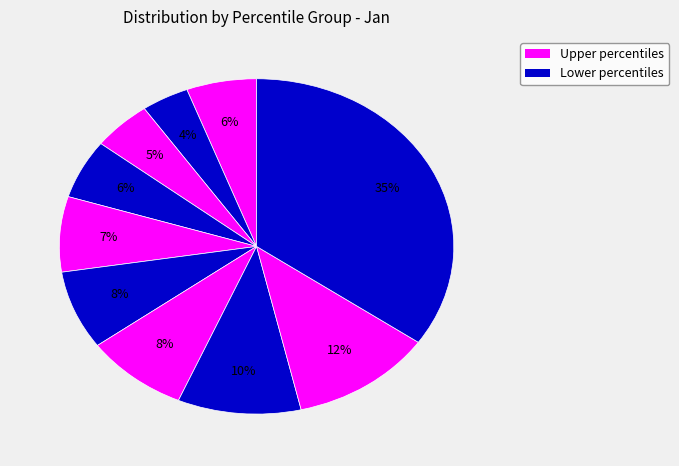

How many segments does this pie chart have?

10